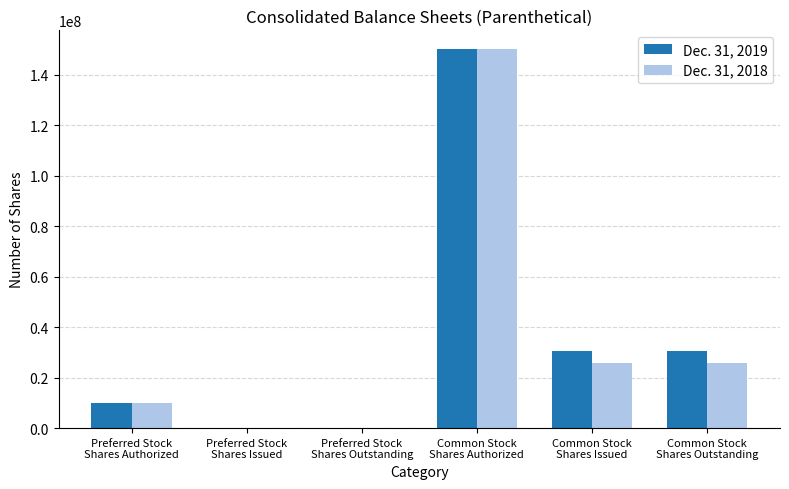

Reading right to left, transcribe all the data shown in this chart.

Dec. 31, 2019: Common Stock
Shares Outstanding=30718554	Common Stock
Shares Issued=30718554	Common Stock
Shares Authorized=150000000	Preferred Stock
Shares Outstanding=0	Preferred Stock
Shares Issued=0	Preferred Stock
Shares Authorized=10000000
Dec. 31, 2018: Common Stock
Shares Outstanding=25827860	Common Stock
Shares Issued=25827860	Common Stock
Shares Authorized=150000000	Preferred Stock
Shares Outstanding=0	Preferred Stock
Shares Issued=0	Preferred Stock
Shares Authorized=10000000